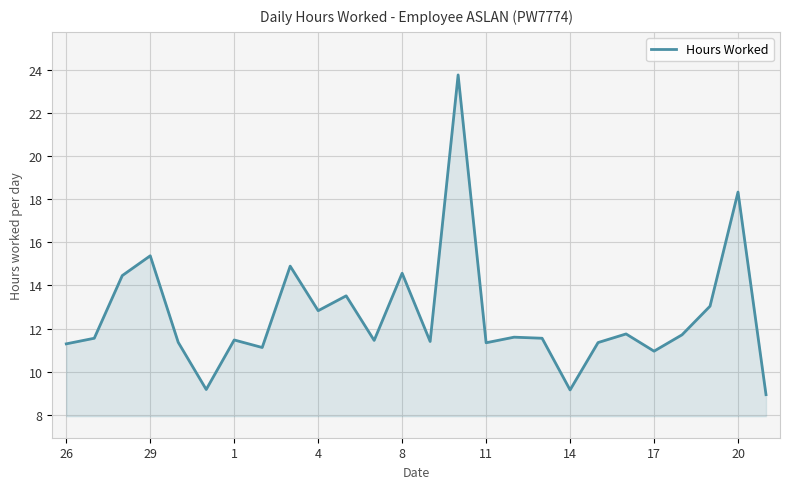

What is the maximum value shown in the chart?

23.8